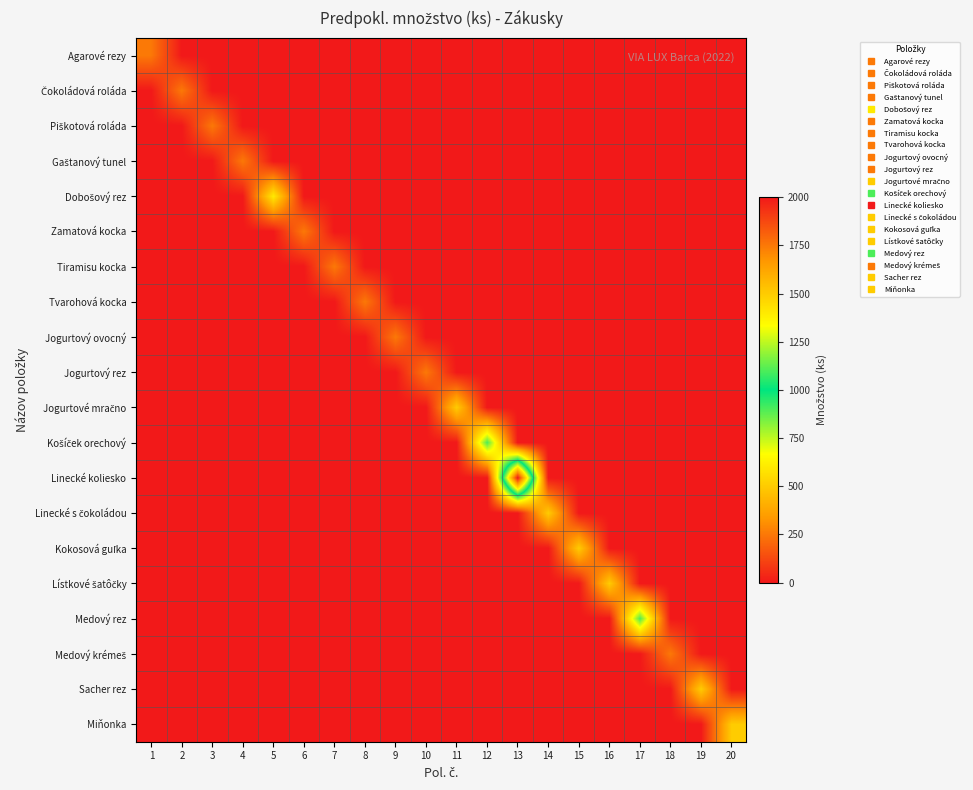

Rank the series at 7 from highest to lowest value.

Tiramisu kocka, Agarové rezy, Čokoládová roláda, Piškotová roláda, Gaštanový tunel, Dobošový rez, Zamatová kocka, Tvarohová kocka, Jogurtový ovocný, Jogurtový rez, Jogurtové mračno, Košíček orechový, Linecké koliesko, Linecké s čokoládou, Kokosová guľka, Lístkové šatôčky, Medový rez, Medový krémeš, Sacher rez, Miňonka